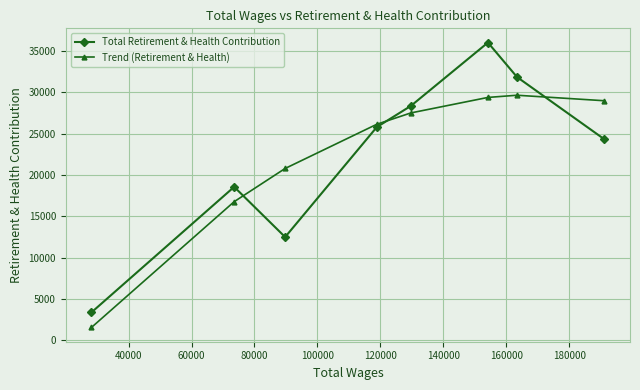

At how many categories does at least one series exceed 20366?

6